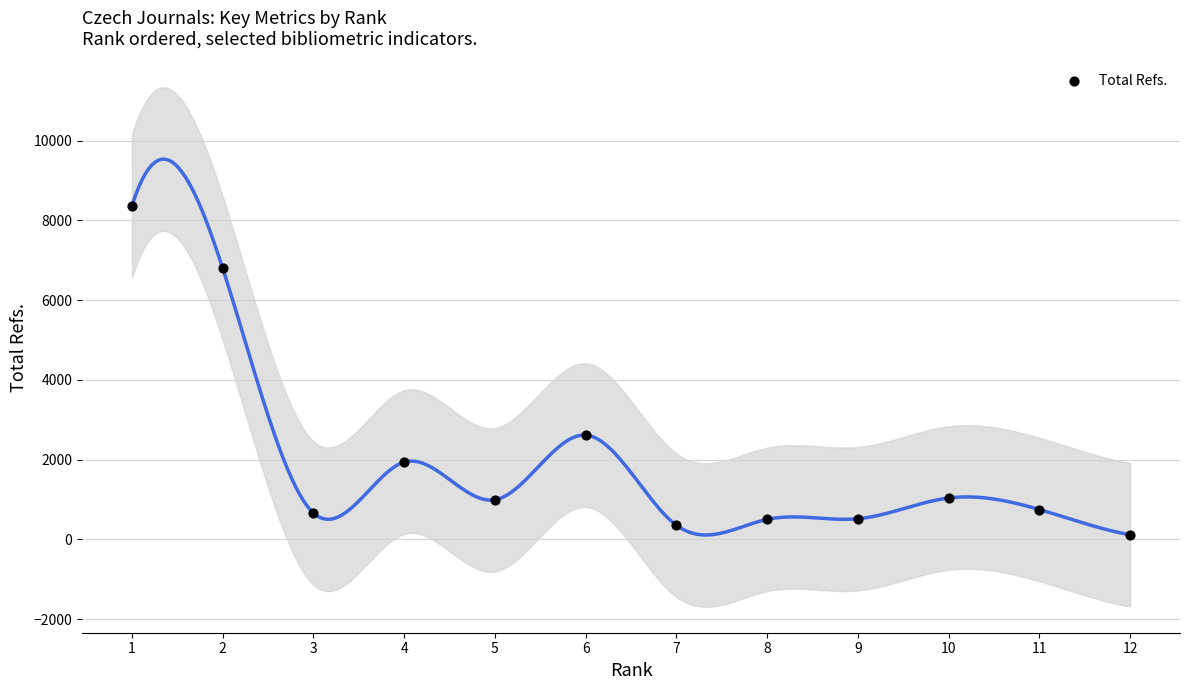

What is the range of X values (max minus min)?

11